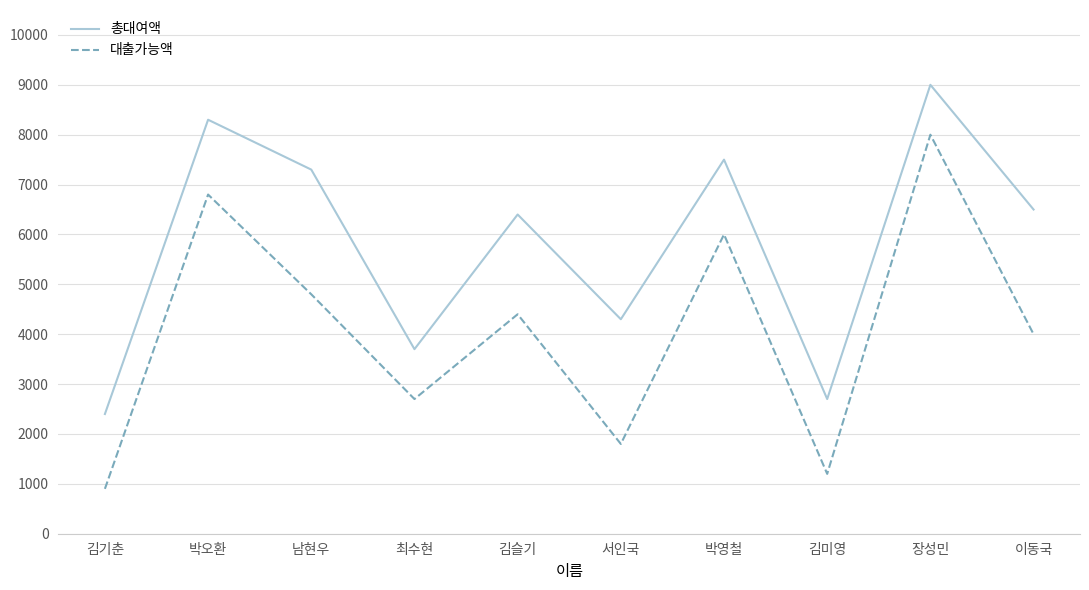

Rank the series at 남현우 from highest to lowest value.

총대여액, 대출가능액